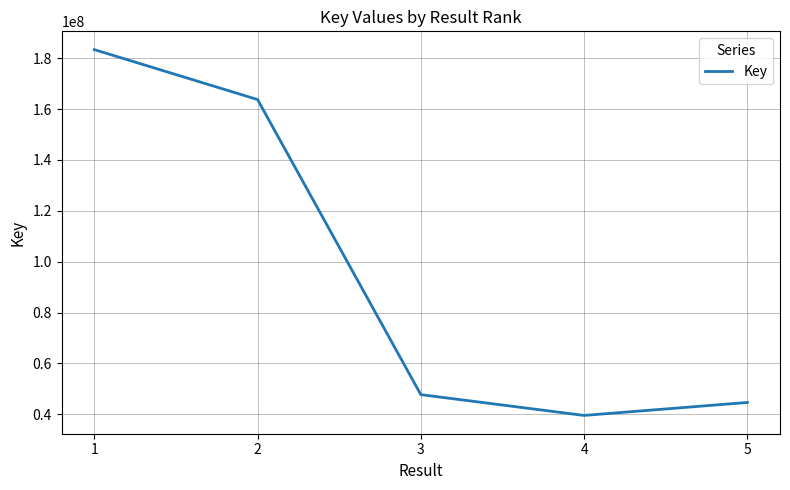

How many interior local valleys (lower than both neighbors) does the data have?

1